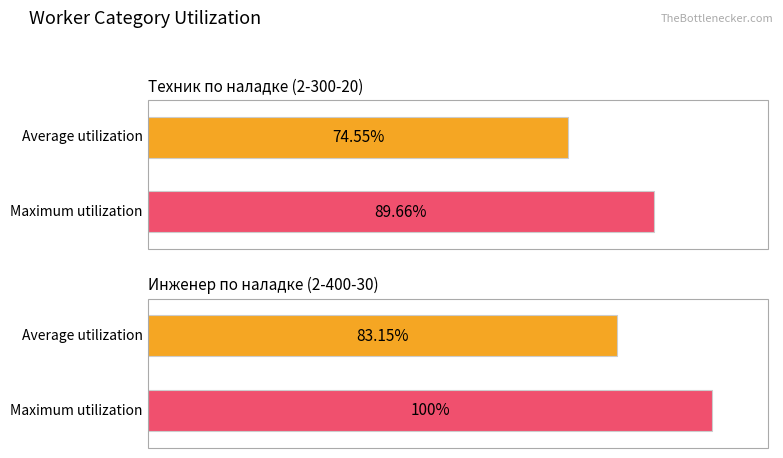

The value of Maximum utilization at Инженер по наладке (2-400-30) is 100.0. True or false?

True